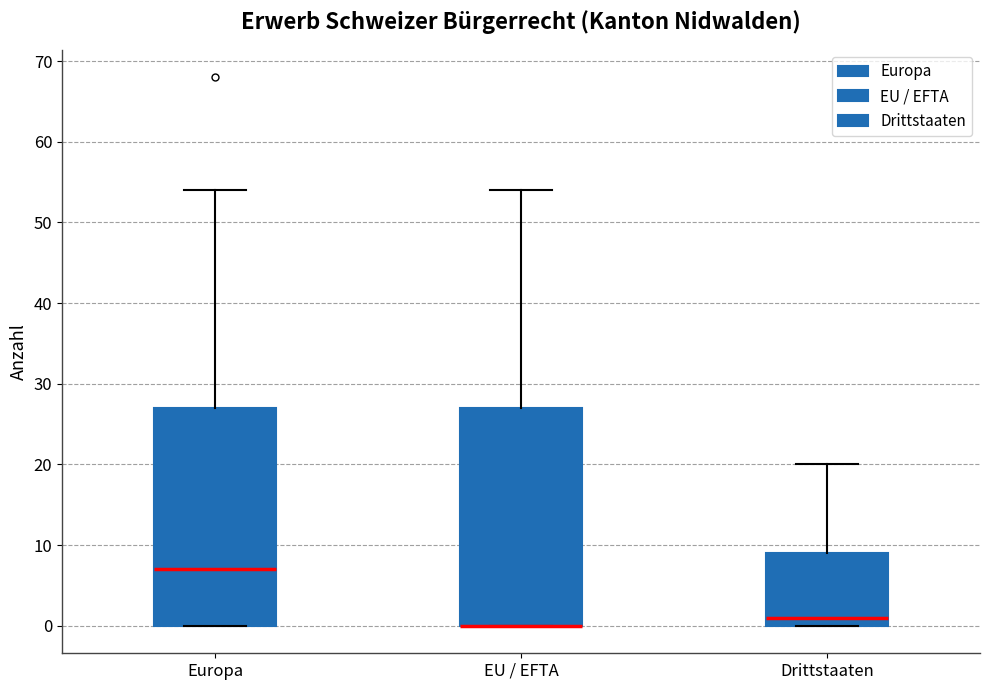

Reading left to right, read every box against the y-axis: the position of its median line, the range the box covers, and the ends of its whiskers. The values are not printed on the chart, so give them approximately, as read against the axis.

Europa: median 7, box 0 to 27, whiskers 0 to 54
EU / EFTA: median 0 (drawn on the box's lower edge), box 0 to 27, whiskers 0 to 54
Drittstaaten: median 1, box 0 to 9, whiskers 0 to 20